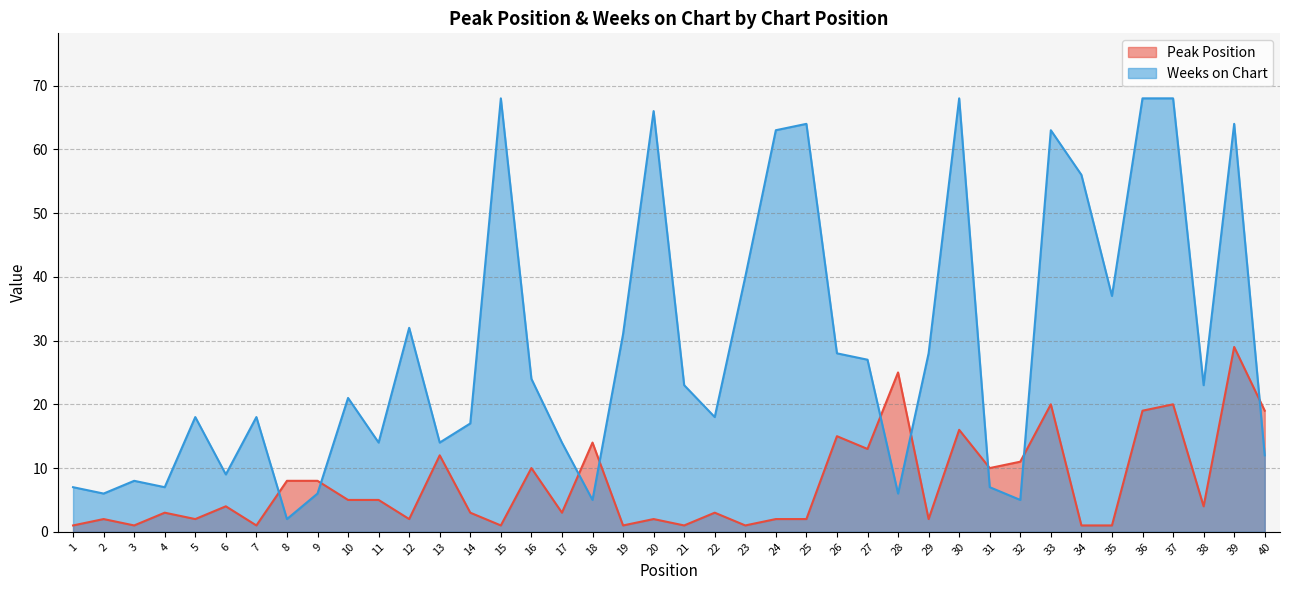

List the series in order of their overall mean, lowest first.

Peak Position, Weeks on Chart